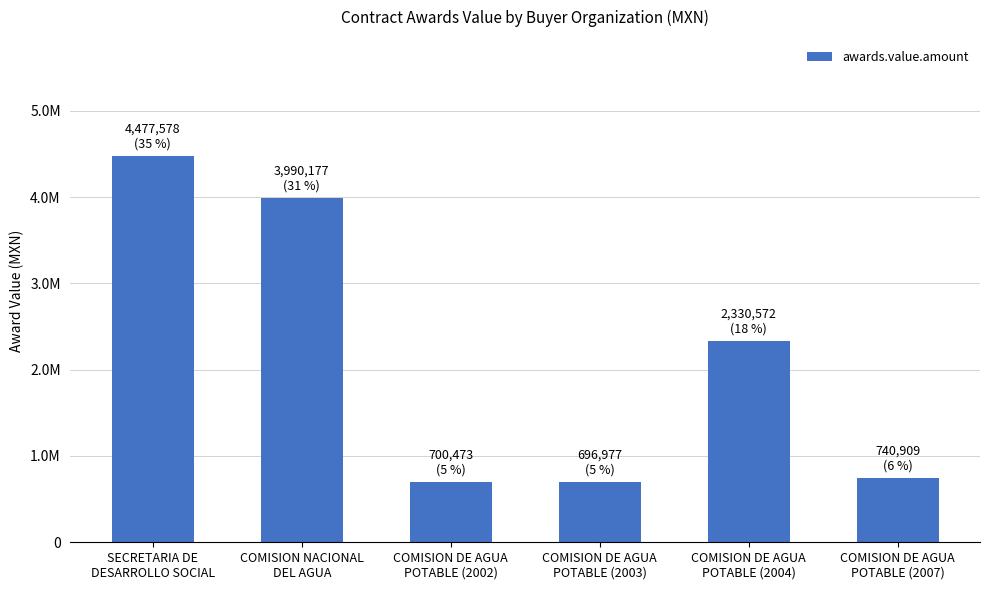

What is the average value?

2156114.4